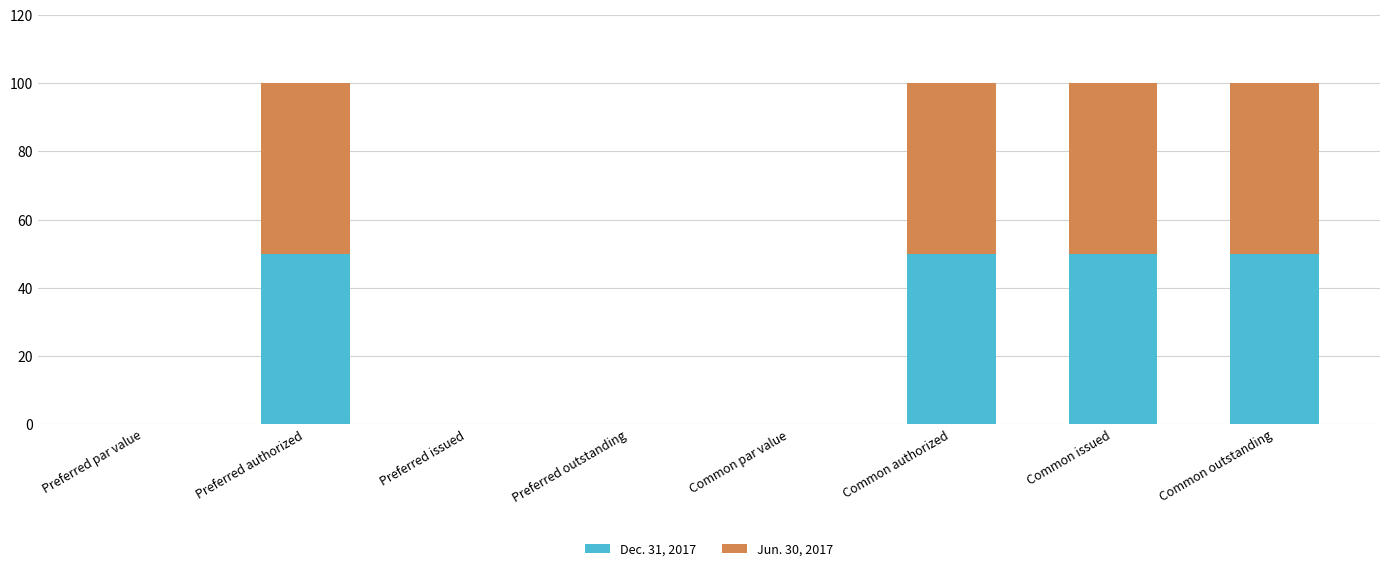

What is the sum of all Dec. 31, 2017 values?

200